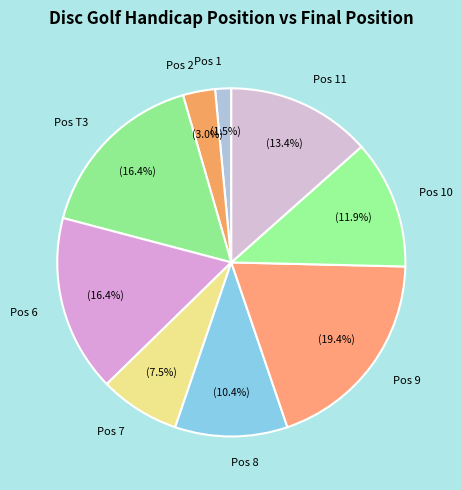

Does Pos 6 represent more than half of the total?

No